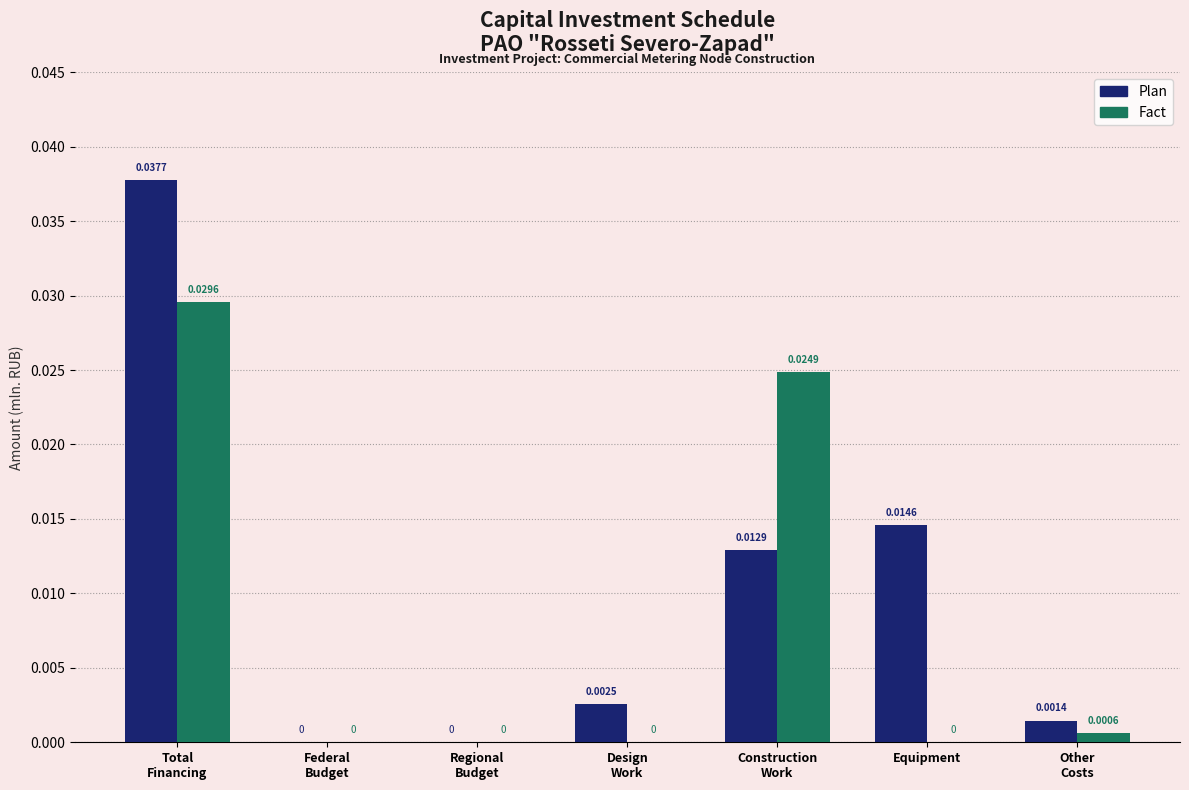

Which series has the largest total across all categories?

Plan